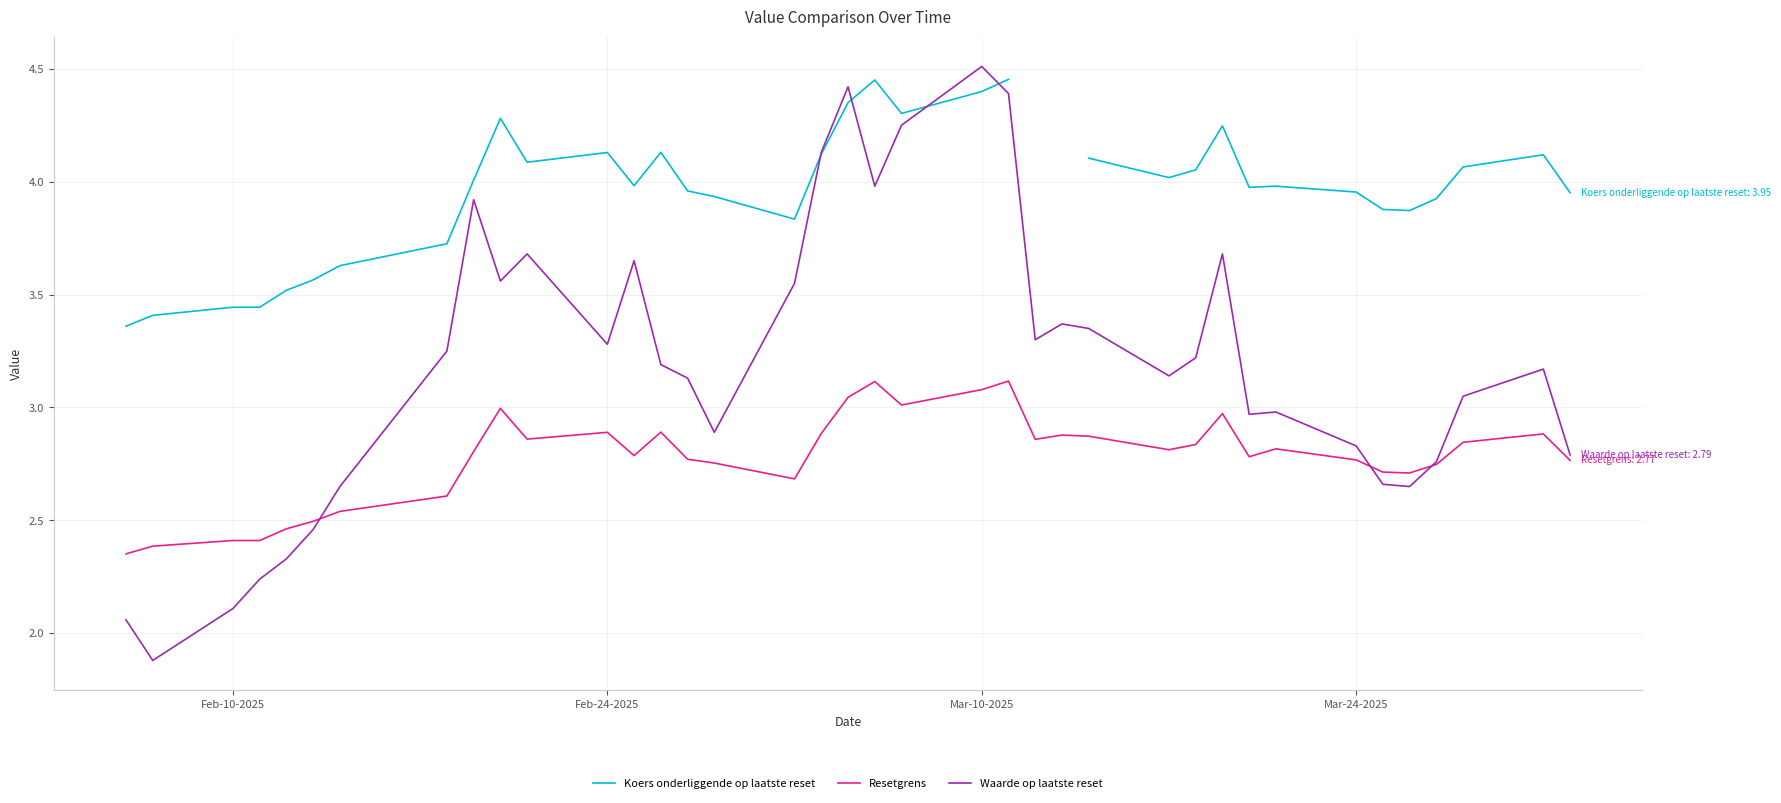

How many values in the Waarde op laatste reset series are below 3?

15